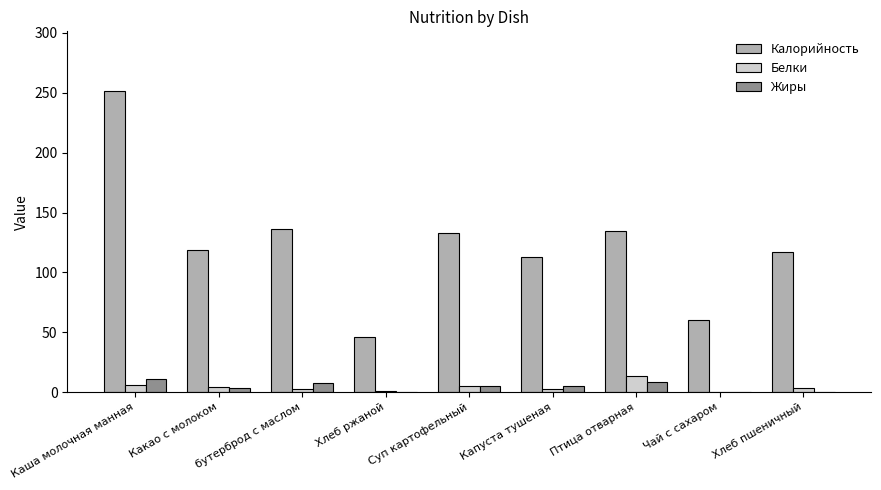

Is it true that Калорийность equals 75.3 at Капуста тушеная?

False